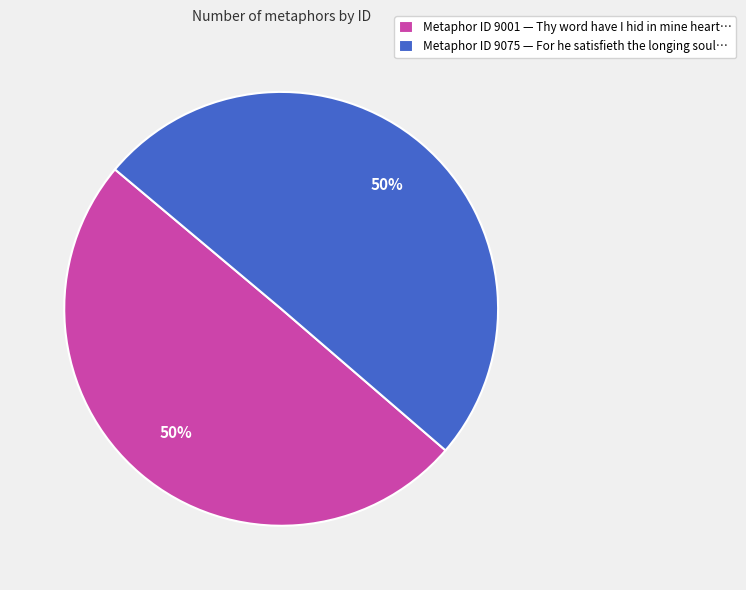

Is it true that Metaphor ID 9075 — For he satisfieth the longing soul… is 41% of the pie?

False